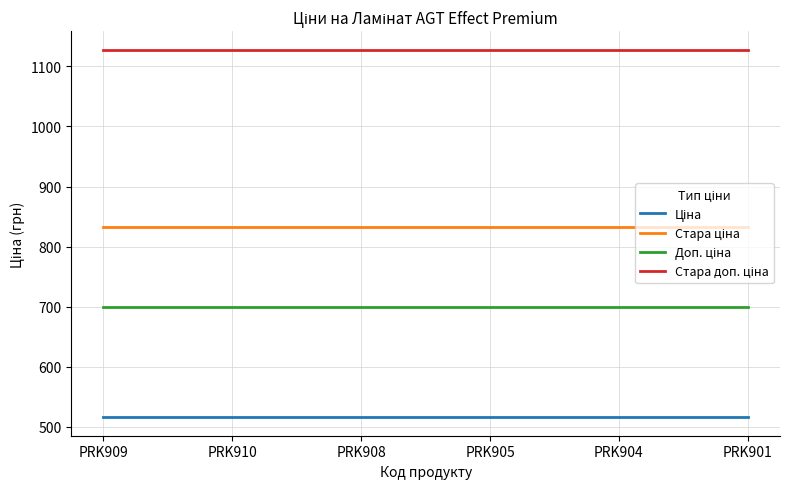

What is the maximum value shown in the chart?

1128.0